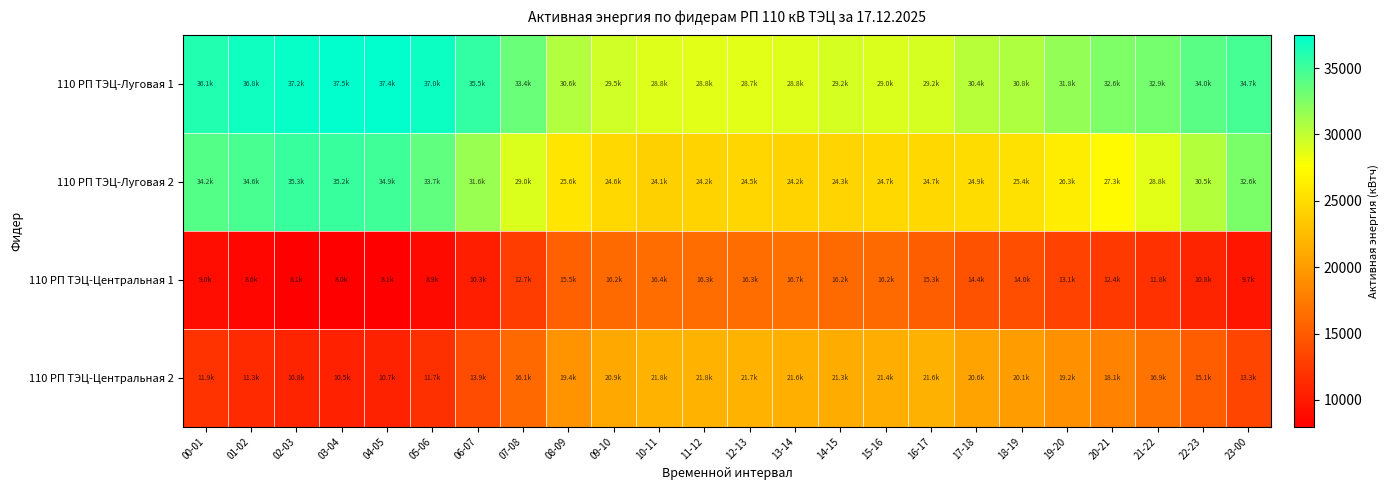

Which has a higher value, 06-07 or 09-10?

06-07